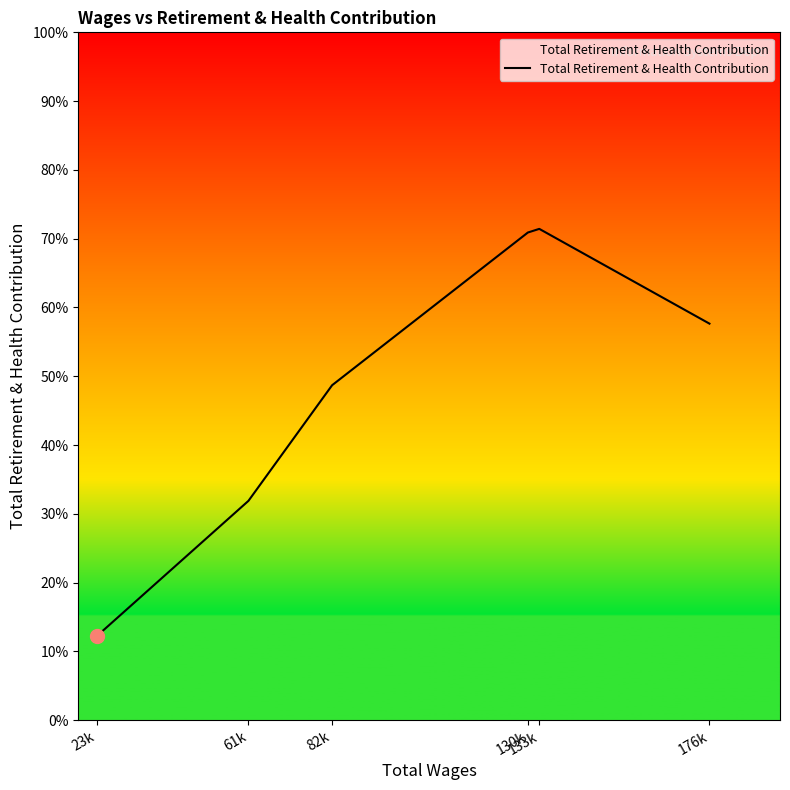

Rank the categories by value from highest to lowest.

133k, 130k, 176k, 82k, 61k, 23k